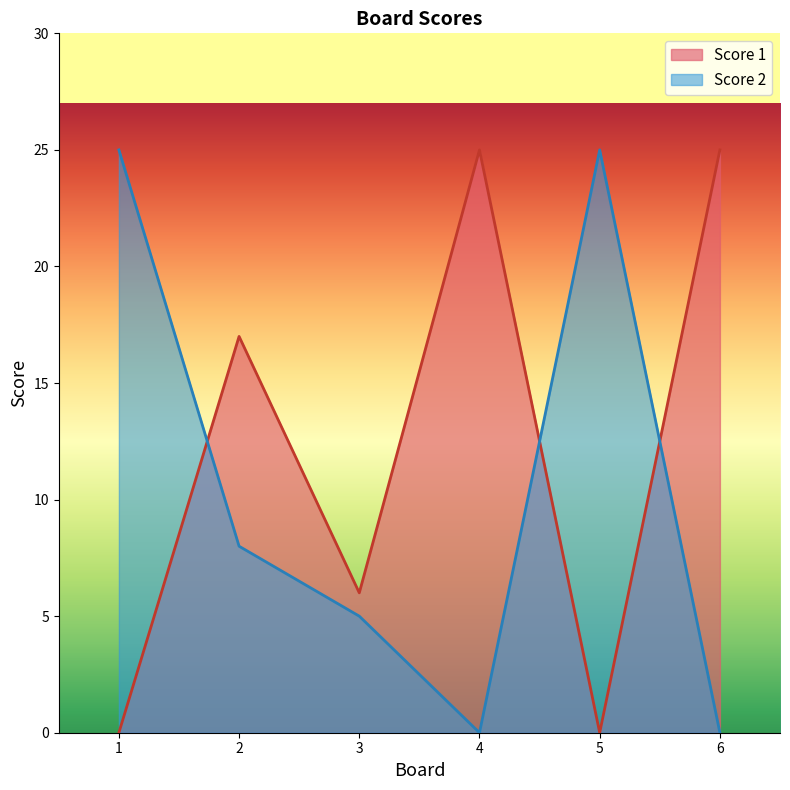

True or false: Score 1 has a value of 0 at 5.

True